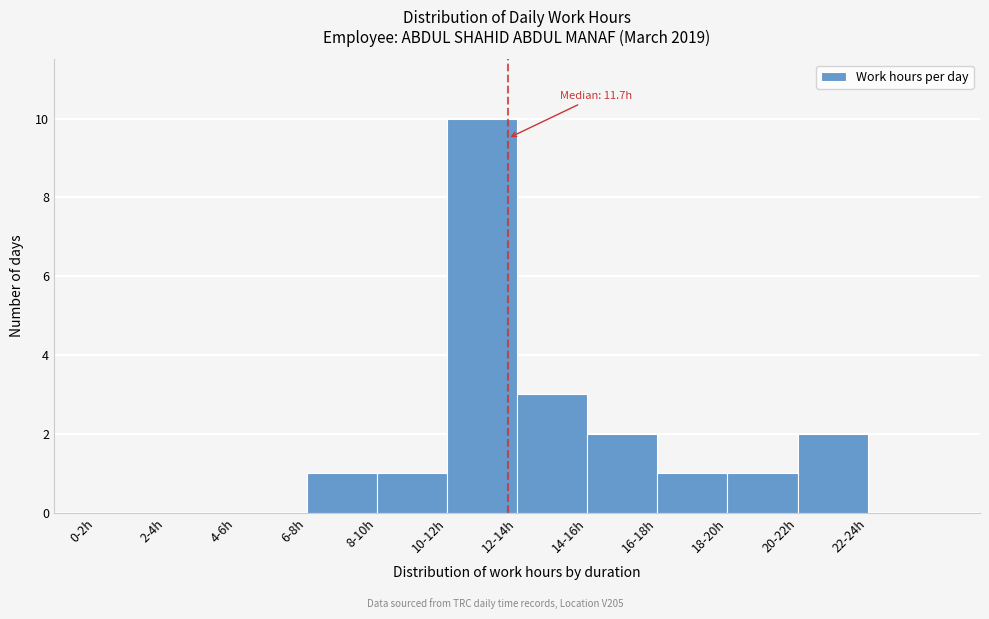

Reading left to right, what are all the values shown in this chart?

0-2h=0	2-4h=0	4-6h=0	6-8h=1	8-10h=1	10-12h=10	12-14h=3	14-16h=2	16-18h=1	18-20h=1	20-22h=2	22-24h=0